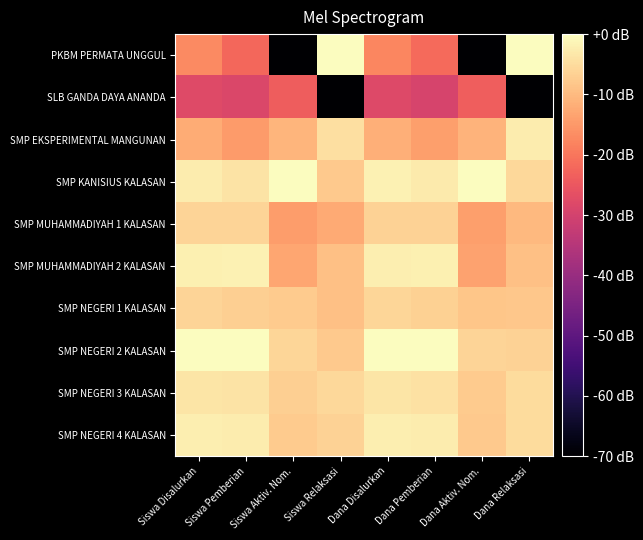

Which series has the largest range (max minus min)?

PKBM PERMATA UNGGUL